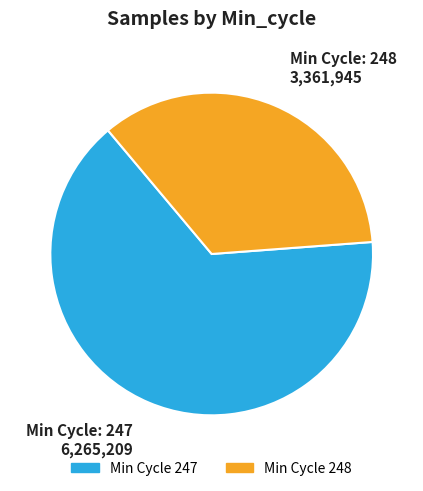

How many segments does this pie chart have?

2